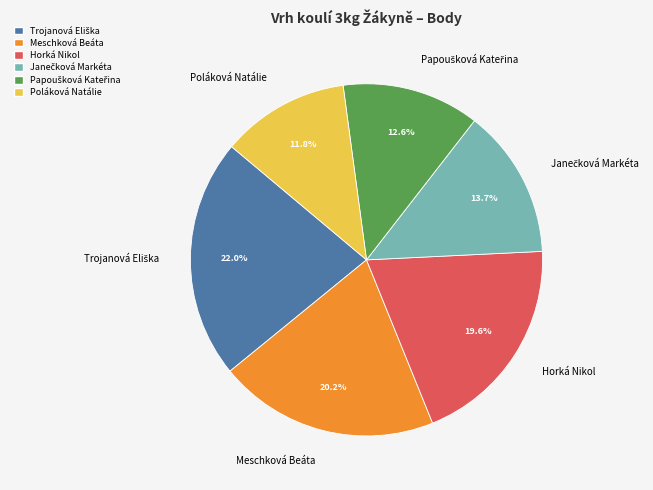

Is Meschková Beáta the majority of the pie?

No